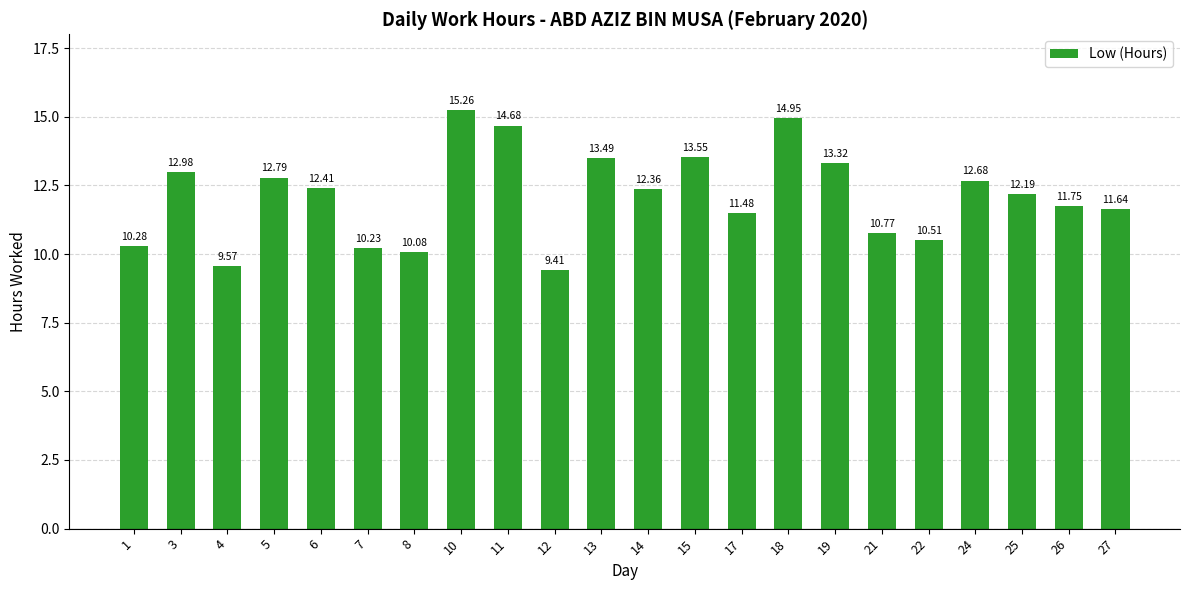

List the labels in order of value, largest first.

10, 18, 11, 15, 13, 19, 3, 5, 24, 6, 14, 25, 26, 27, 17, 21, 22, 1, 7, 8, 4, 12